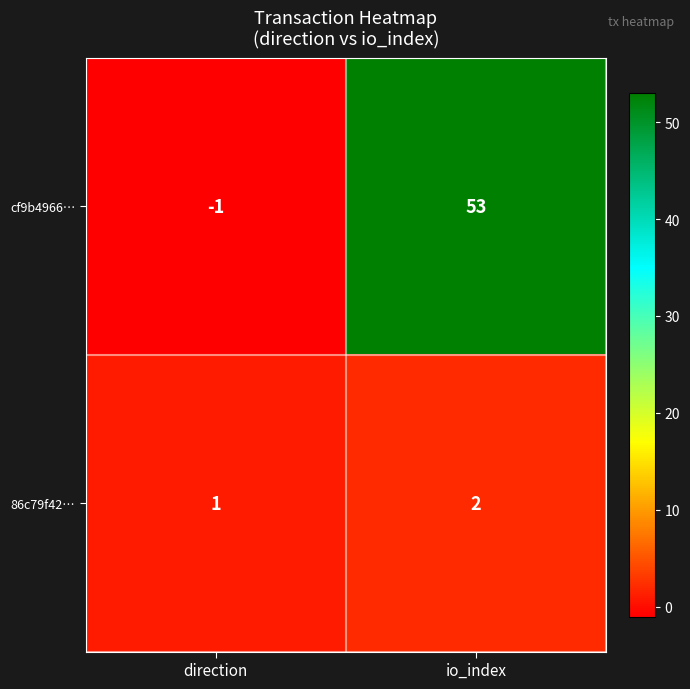

List the series in order of their overall mean, lowest first.

86c79f42…, cf9b4966…